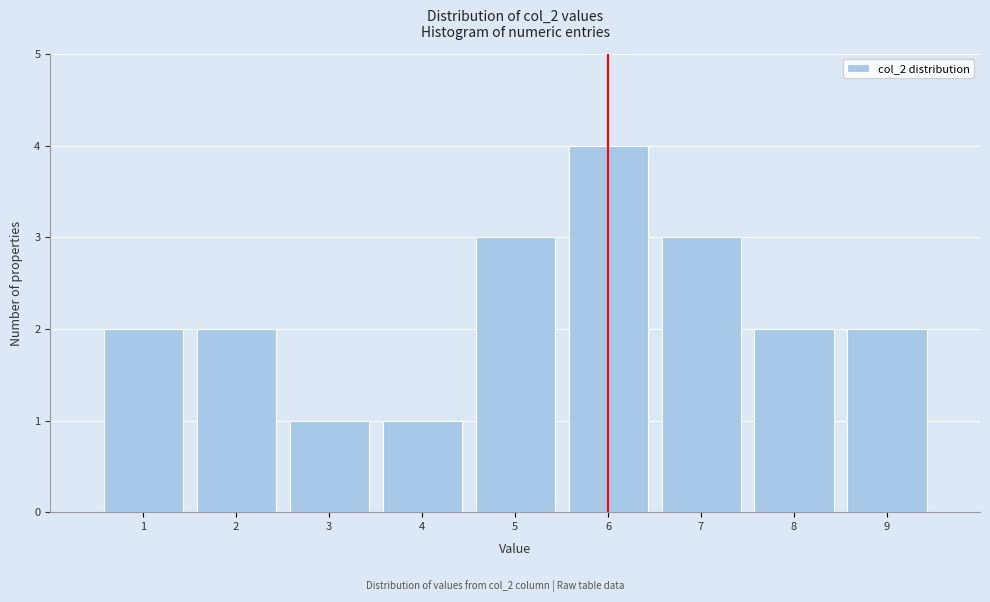

Which range on the x-axis has the tallest bar?

5.5 to 6.5